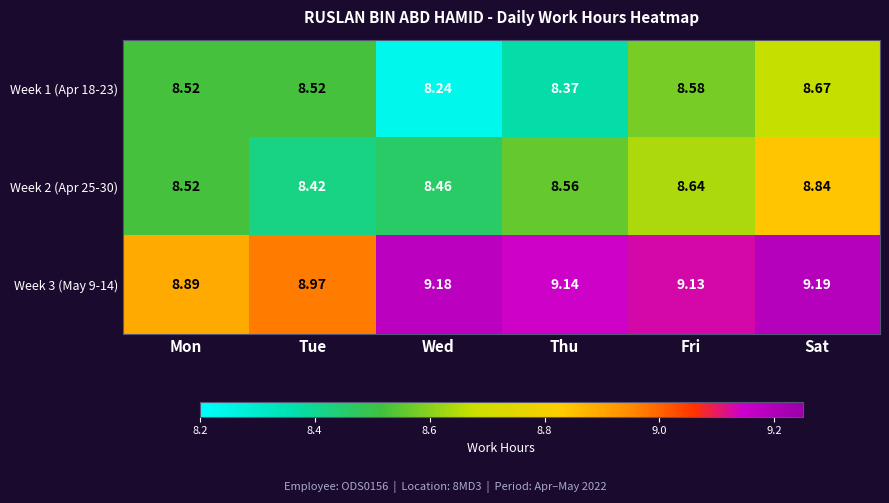

Rank the categories by Week 2 (Apr 25-30) value from highest to lowest.

Sat, Fri, Thu, Mon, Wed, Tue